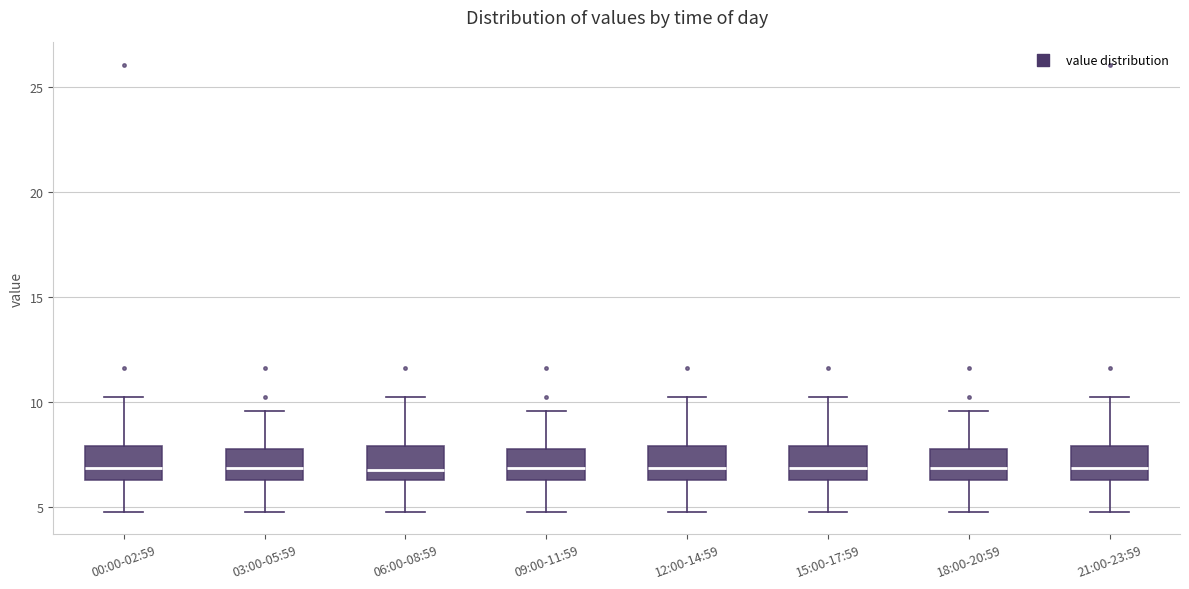

Reading left to right, transcribe this box plot: for each box, give where its median line is, the range the box spans, and where its two whiskers end, as read against the y-axis. The values are not printed on the chart, so give them approximately, as read against the axis.

00:00-02:59: median 7.0, box 6.5 to 8.0, whiskers 5.0 to 10.0
03:00-05:59: median 7.0, box 6.5 to 7.5, whiskers 5.0 to 9.5
06:00-08:59: median 7.0, box 6.5 to 8.0, whiskers 5.0 to 10.0
09:00-11:59: median 7.0, box 6.5 to 7.5, whiskers 5.0 to 9.5
12:00-14:59: median 7.0, box 6.5 to 8.0, whiskers 5.0 to 10.0
15:00-17:59: median 7.0, box 6.5 to 8.0, whiskers 5.0 to 10.0
18:00-20:59: median 7.0, box 6.5 to 7.5, whiskers 5.0 to 9.5
21:00-23:59: median 7.0, box 6.5 to 8.0, whiskers 5.0 to 10.0